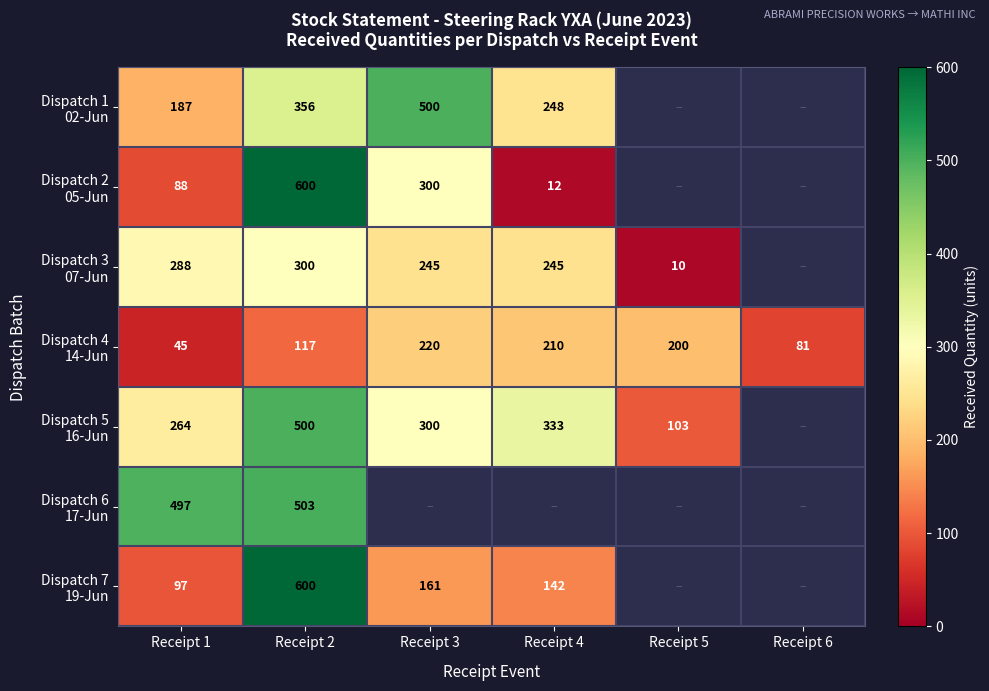

What is the maximum value shown in the chart?

600.0